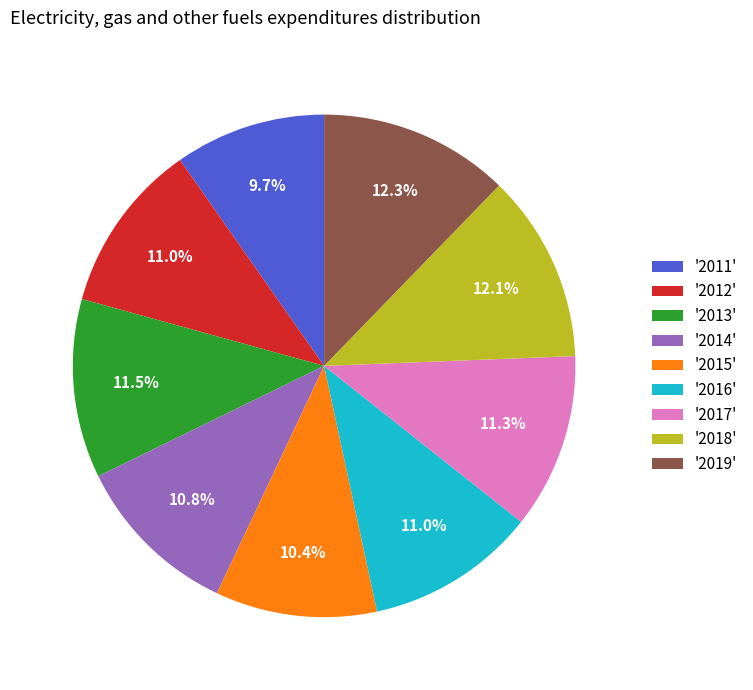

Which has a higher value, '2019' or '2012'?

'2019'